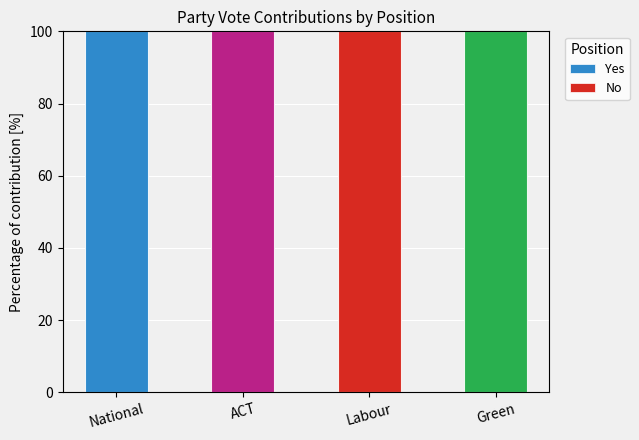

How many Yes (position=y) values are between 0 and 100?

4